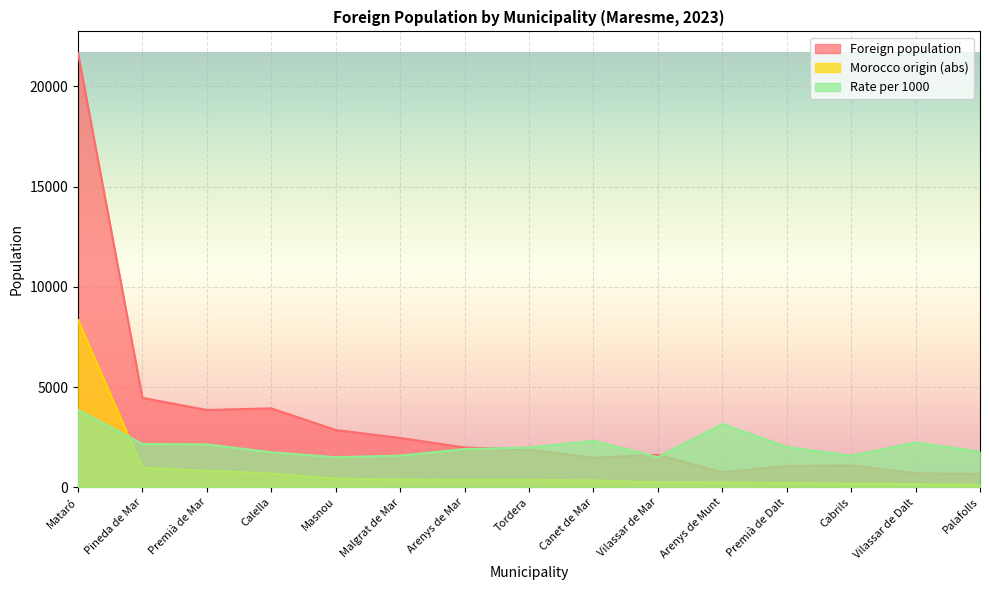

What is the average value of the Morocco origin (abs) series?

924